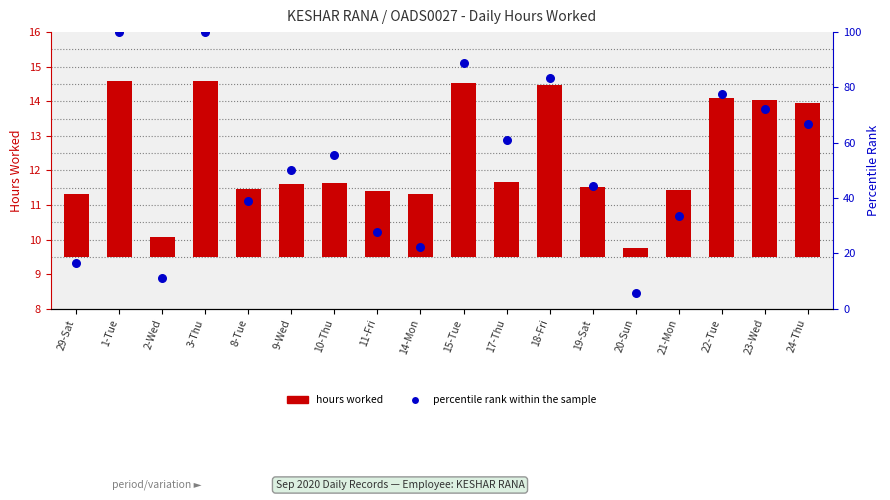

Which series has the widest spread of Y values?

percentile rank within the sample